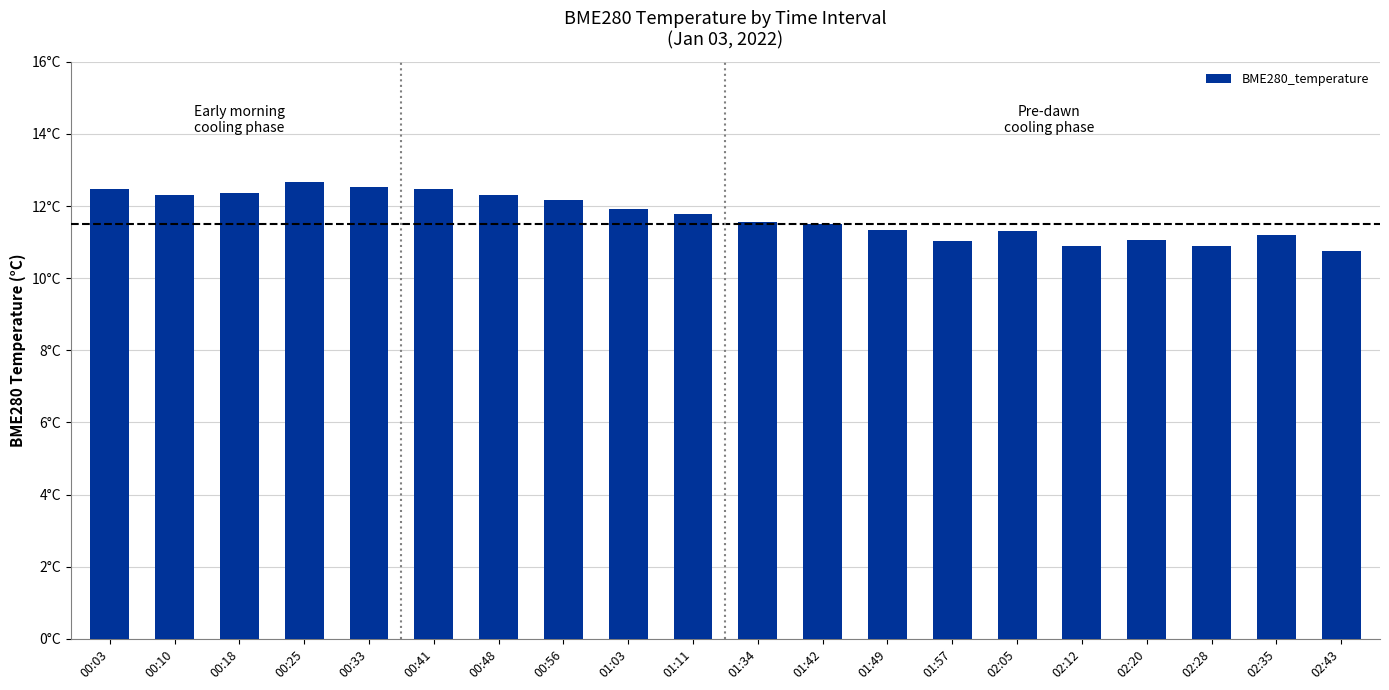

What is the average value?

11.7